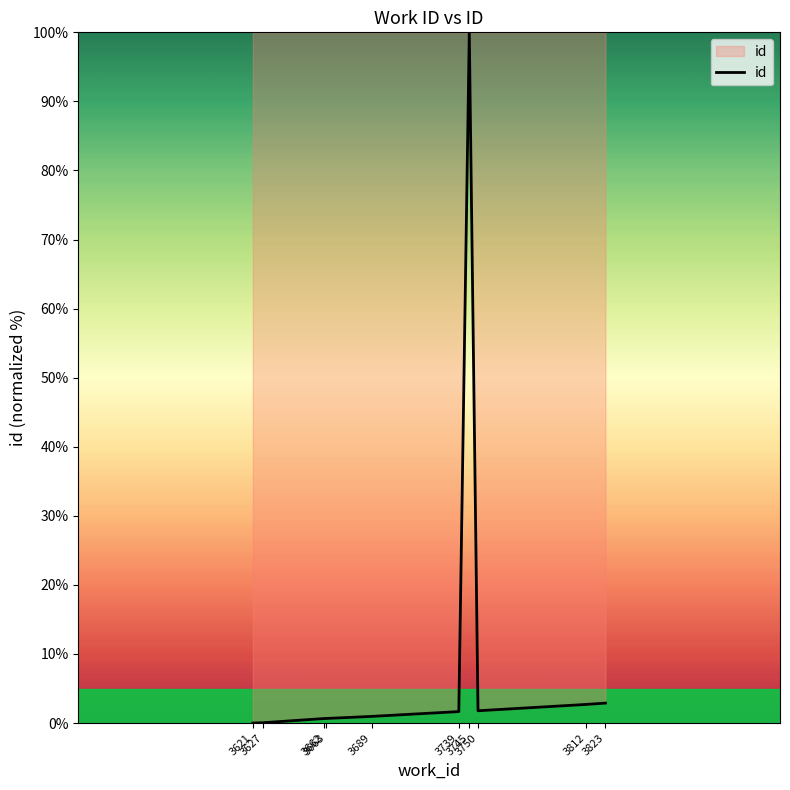

What is the maximum value shown in the chart?

100.0